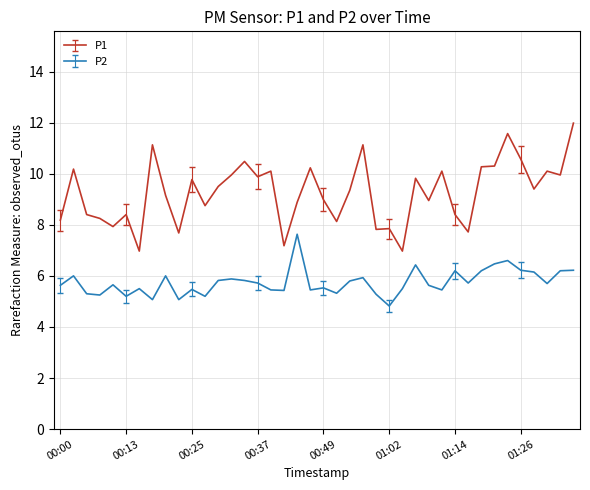

True or false: P1 and P2 cross at least once.

False